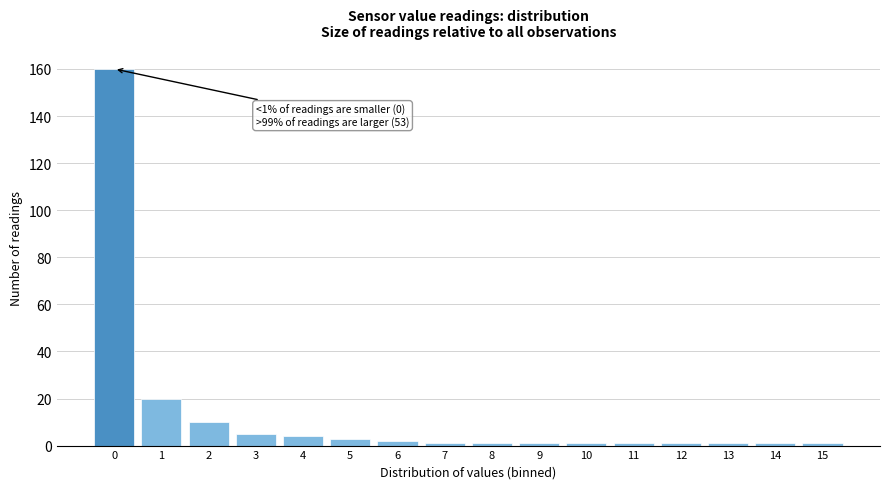

Reading left to right, list all the values displayed in this chart.

0=160	1=20	2=10	3=5	4=4	5=3	6=2	7=1	8=1	9=1	10=1	11=1	12=1	13=1	14=1	15=1